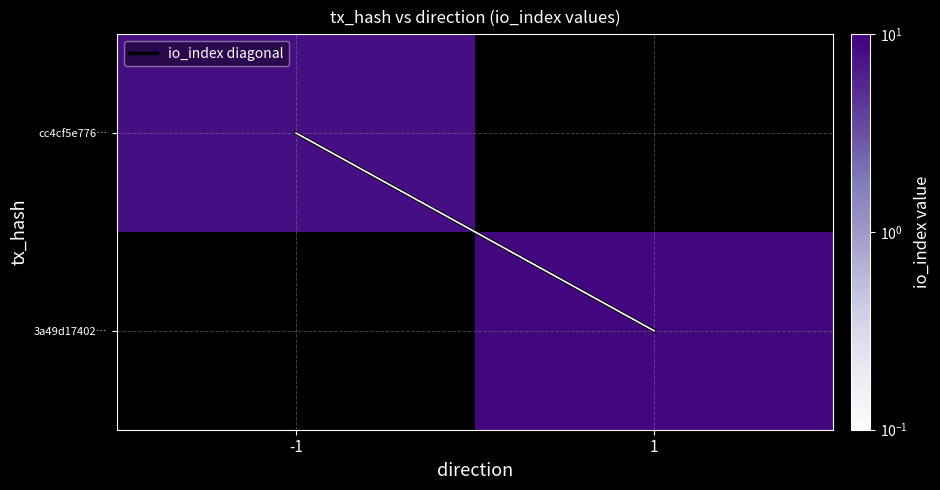

Between -1 and 1, which series saw the biggest shift?

io_index diagonal